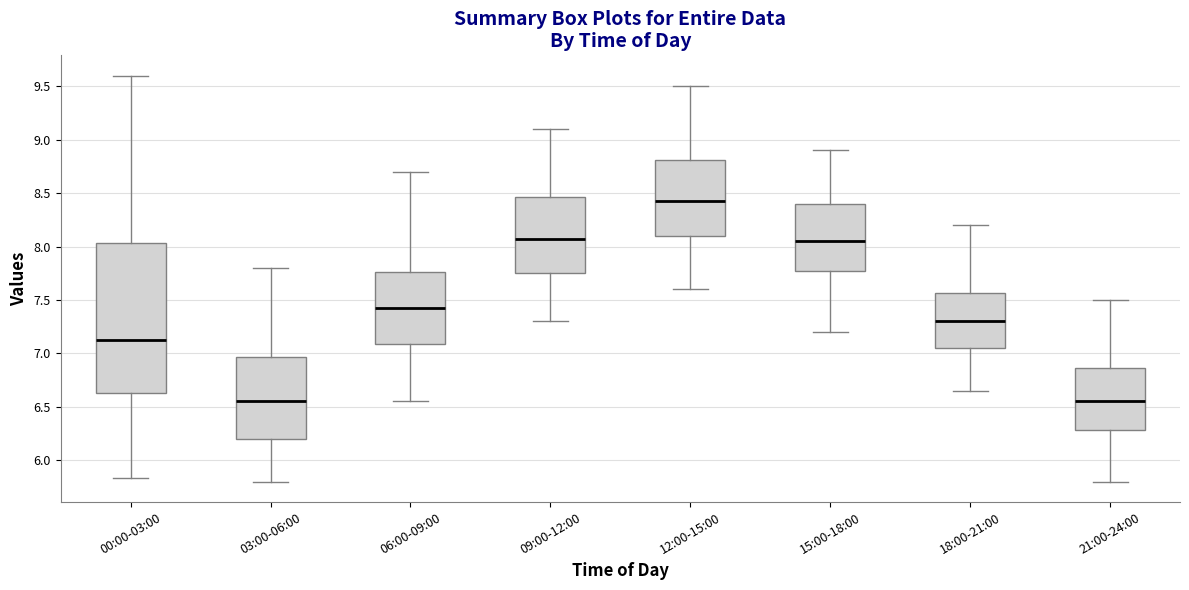

Comparing the boxes themselves (not the whiskers), which one is the tallest?

00:00-03:00